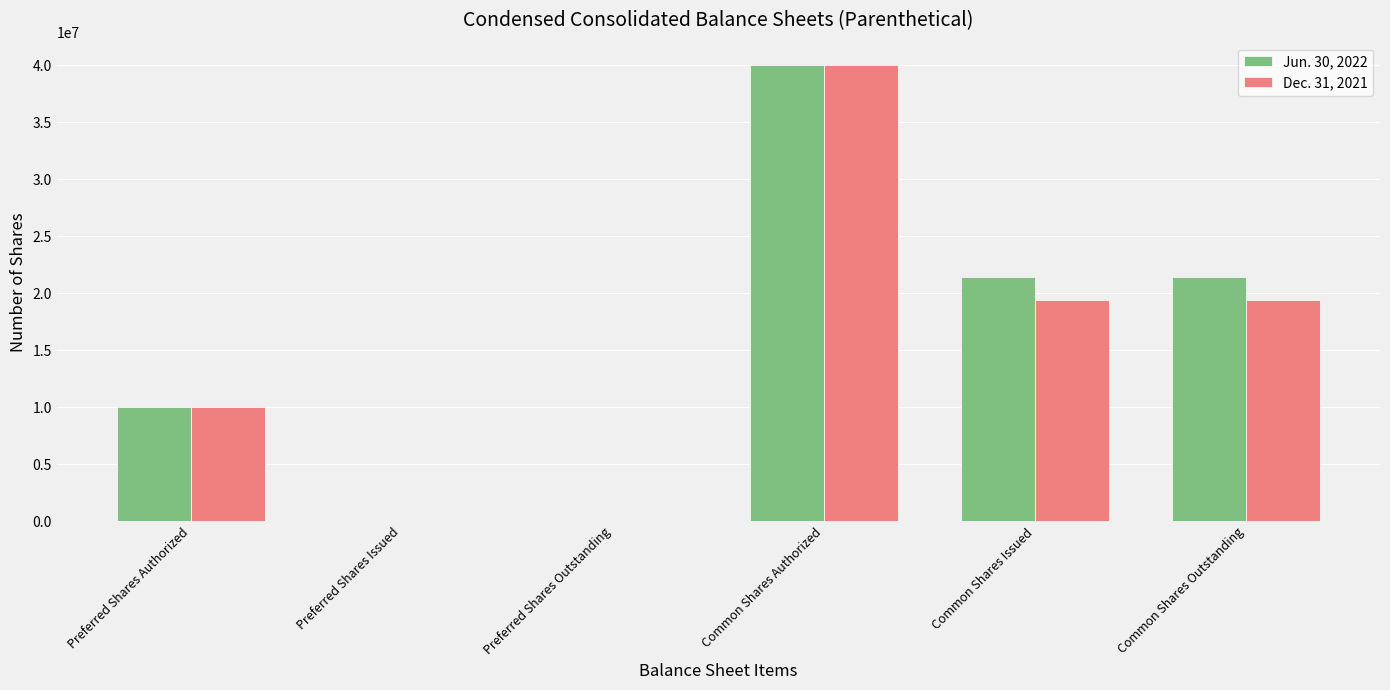

How many distinct data groups are displayed?

2